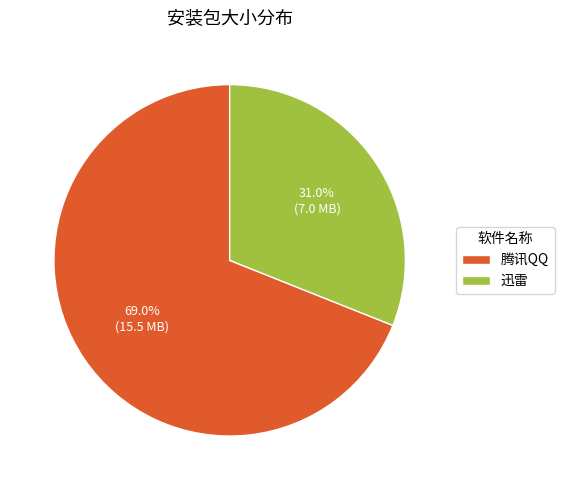

How many slices are in this pie chart?

2